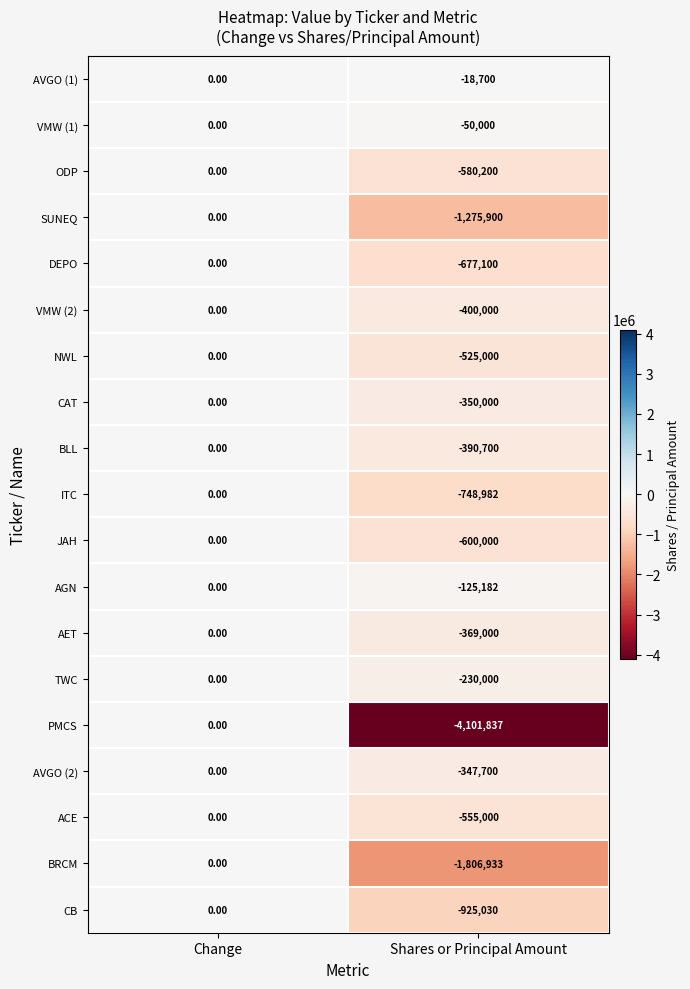

What is the difference between the maximum and minimum values in the NWL series?

525000